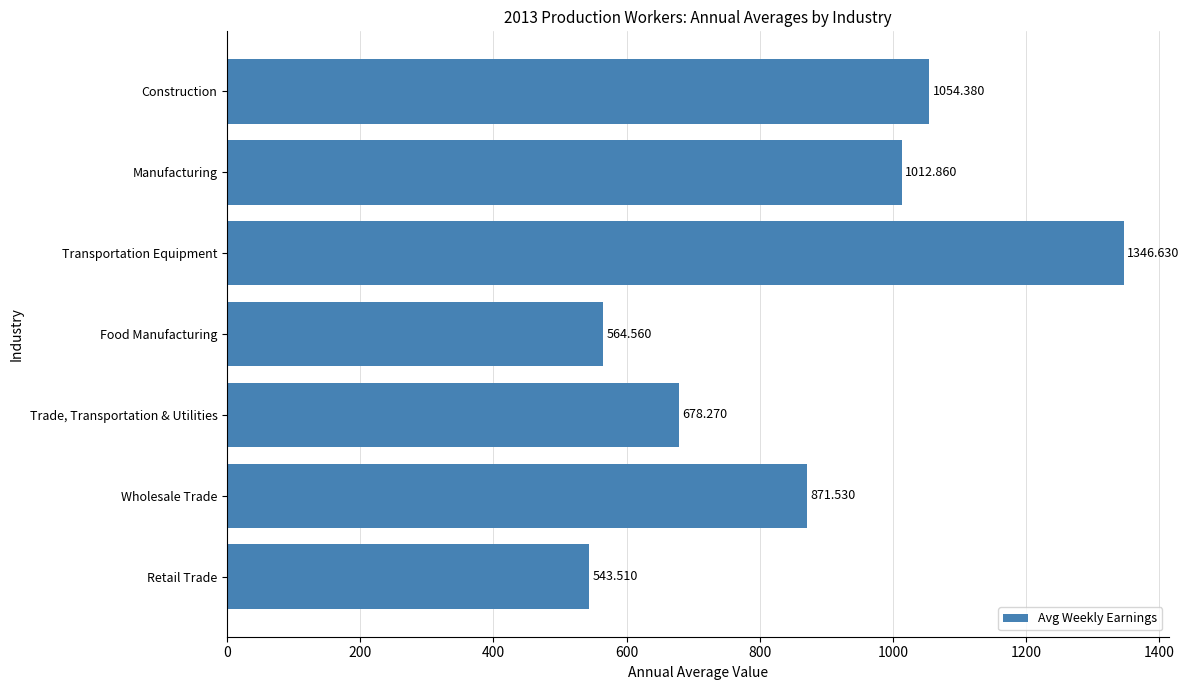

What is the maximum value shown in the chart?

1346.6